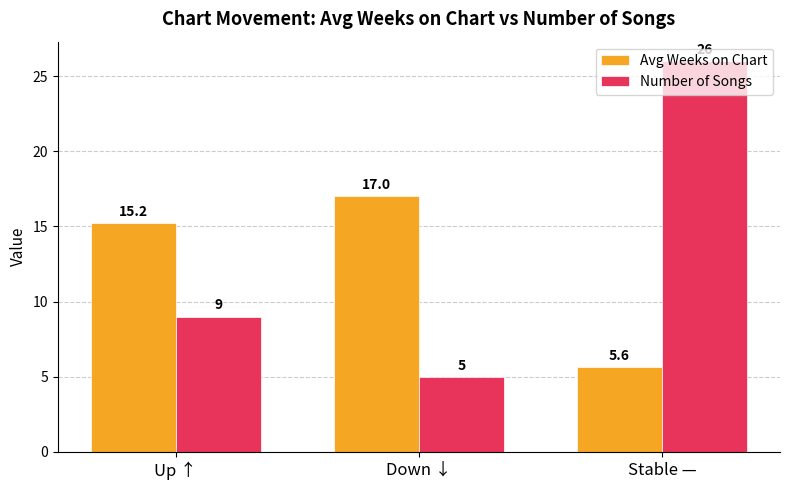

Read the Number of Songs value at Stable —.

26.0